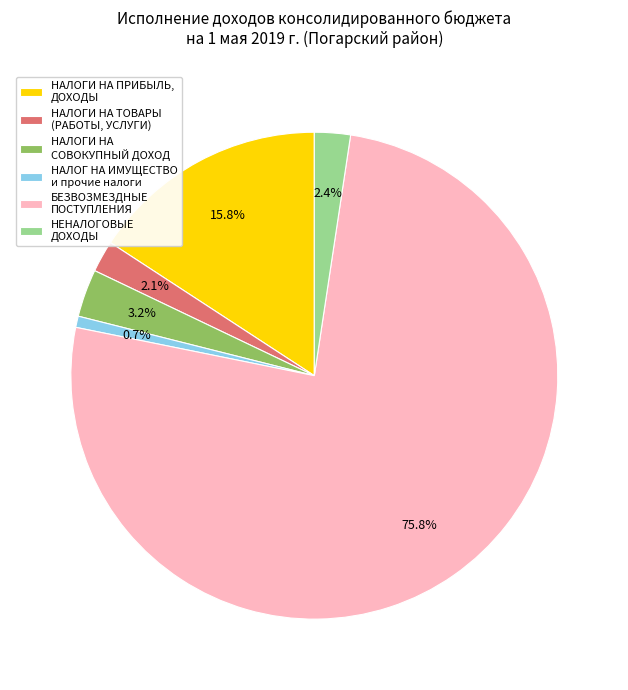

To the nearest percent, what portion does НАЛОГИ НА ТОВАРЫ (РАБОТЫ, УСЛУГИ) represent?

2%